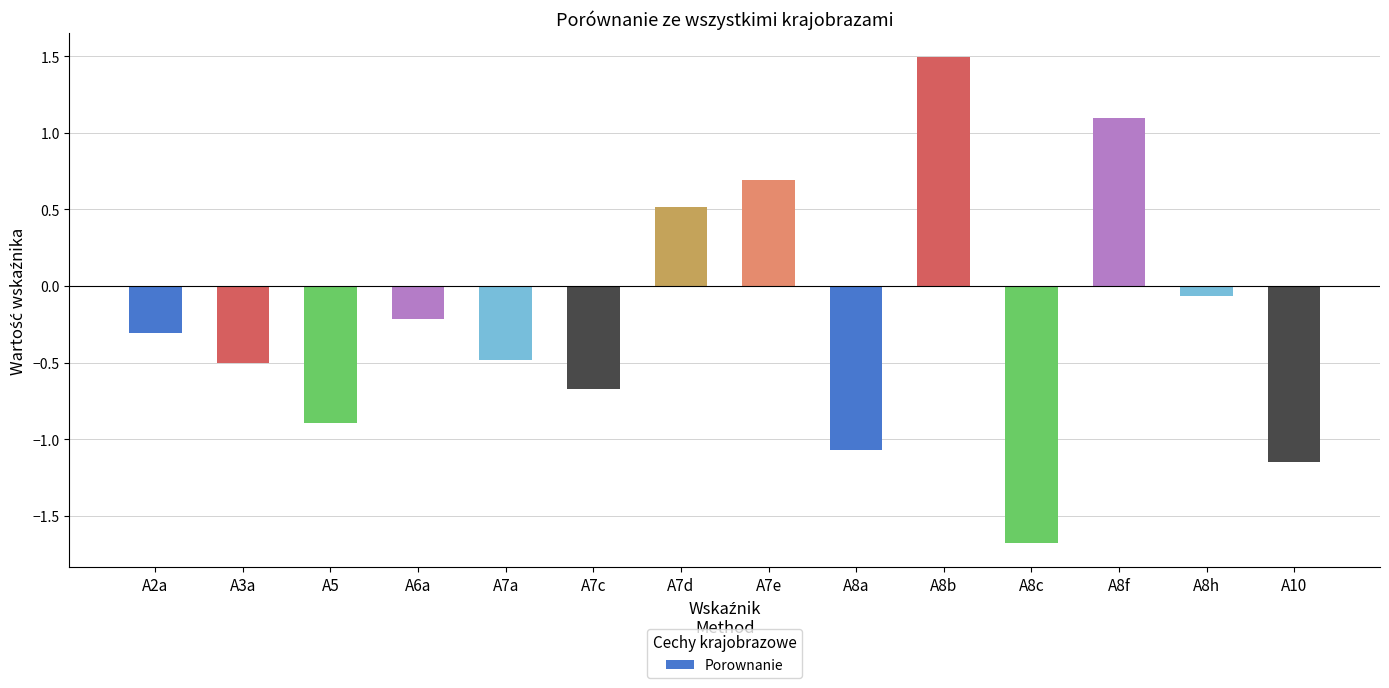

How many values are above zero?

4